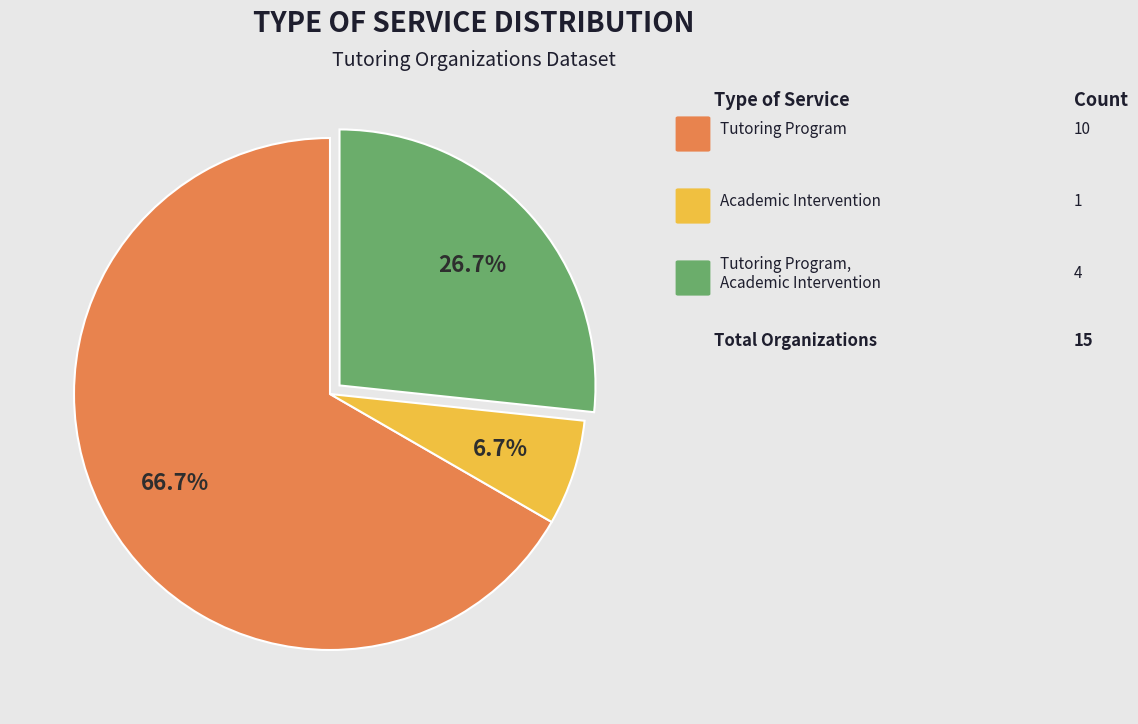

Does any single category account for the majority?

Yes